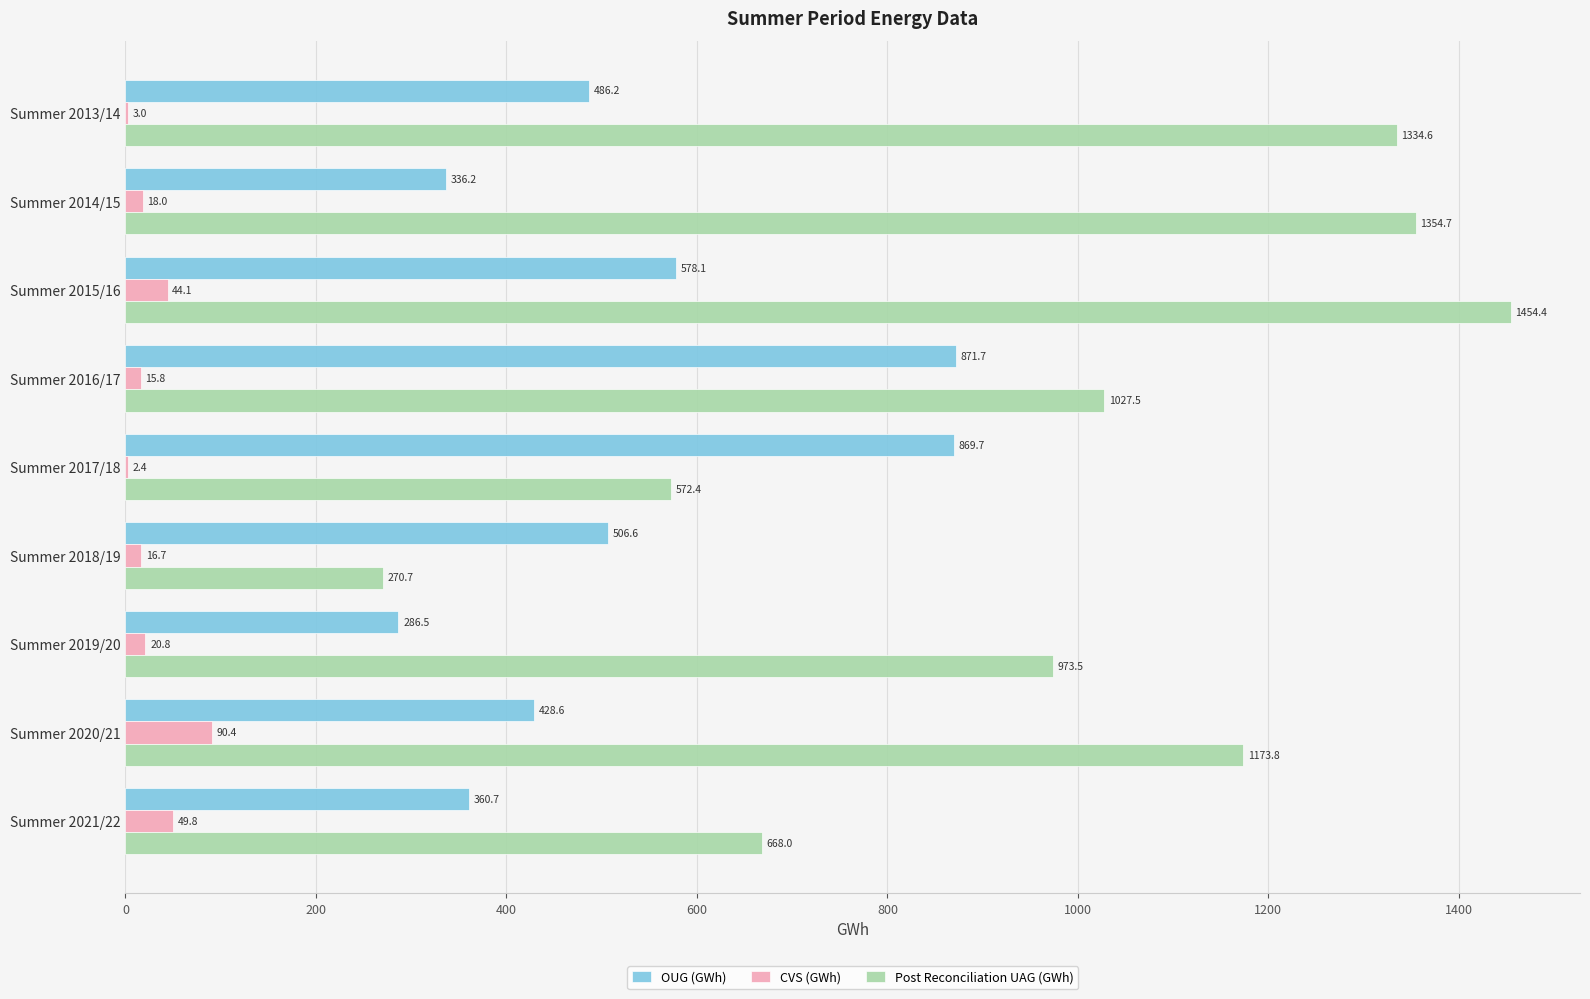

What are all the series names shown in the legend?

OUG (GWh), CVS (GWh), Post Reconciliation UAG (GWh)